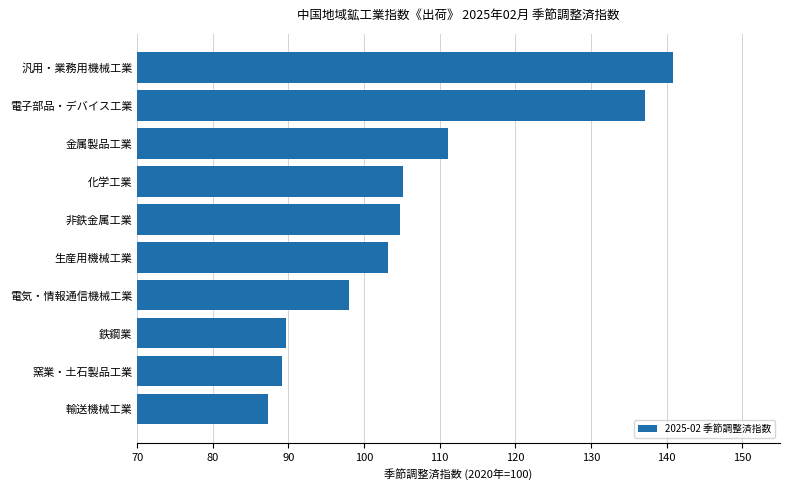

How many bars are there in total?

10